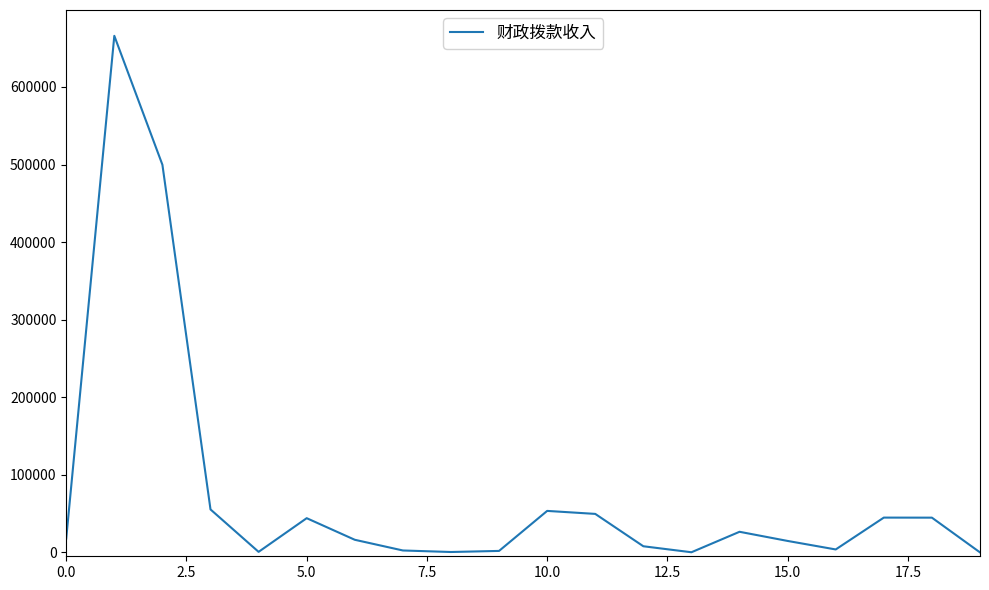

Count the number of data series in this chart.

1